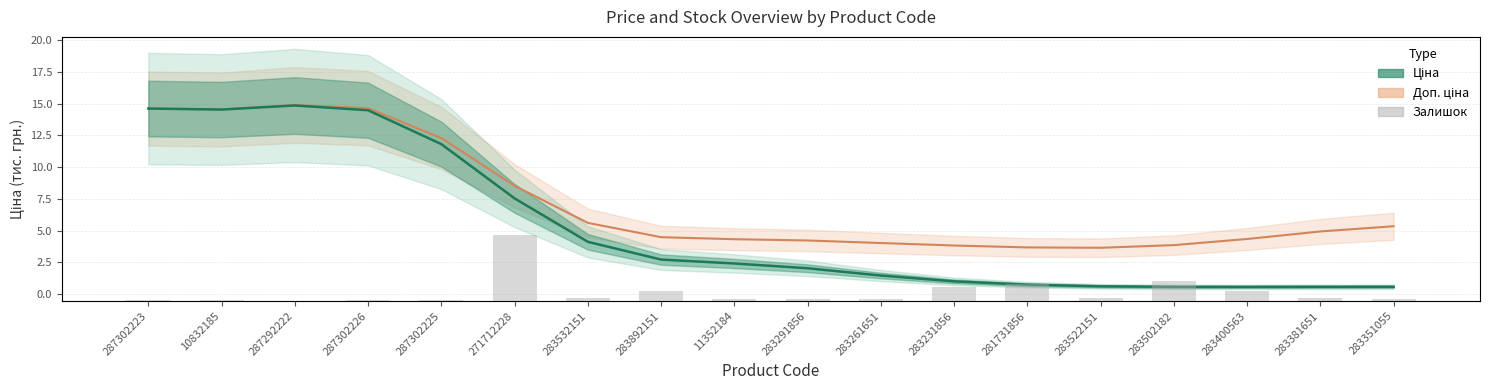

What is the label of the 1st bar from the left?

287302223